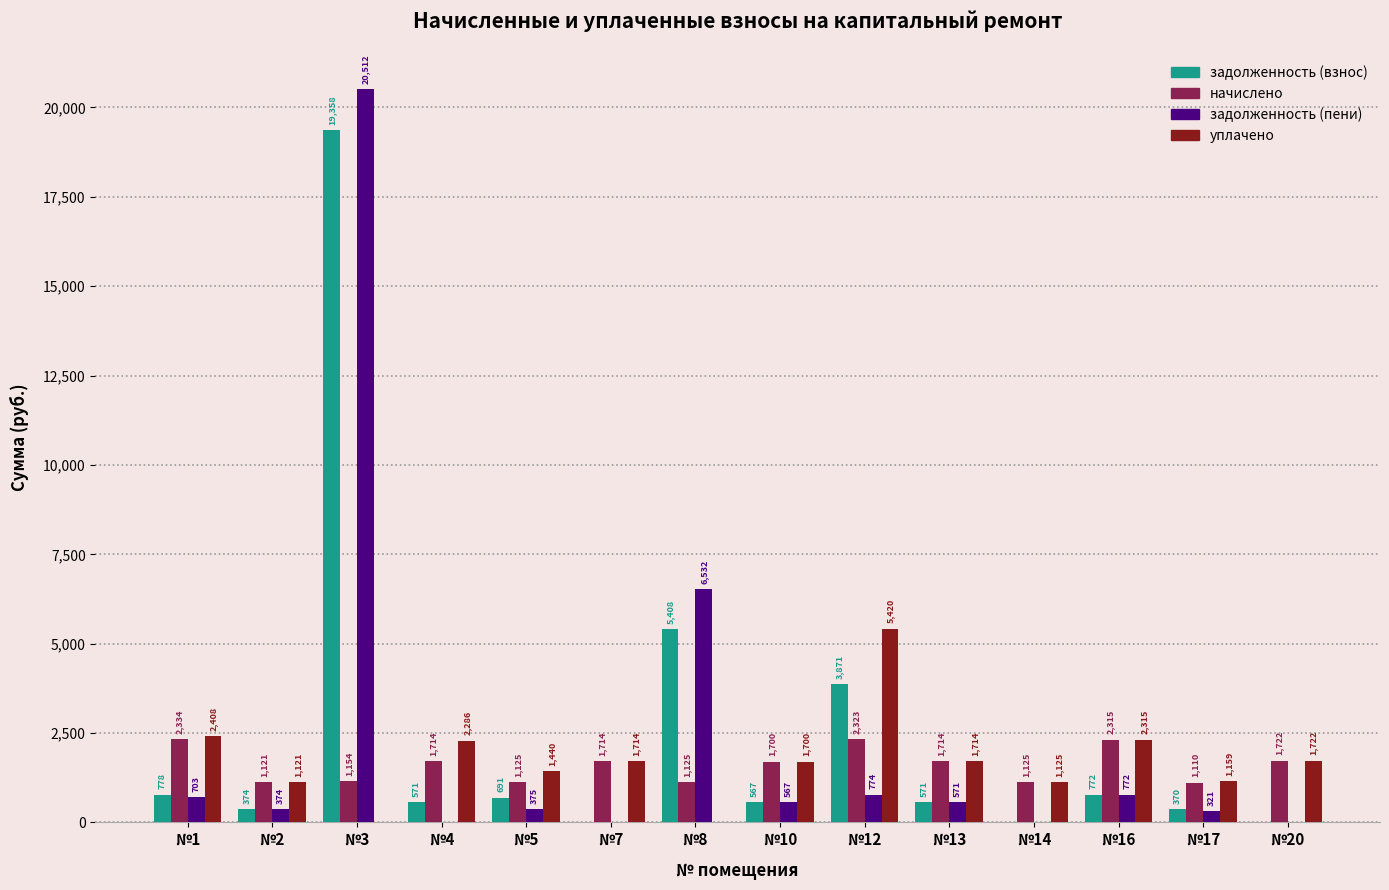

Is the value of задолженность (взнос) at №3 greater than the value of уплачено at №17?

Yes